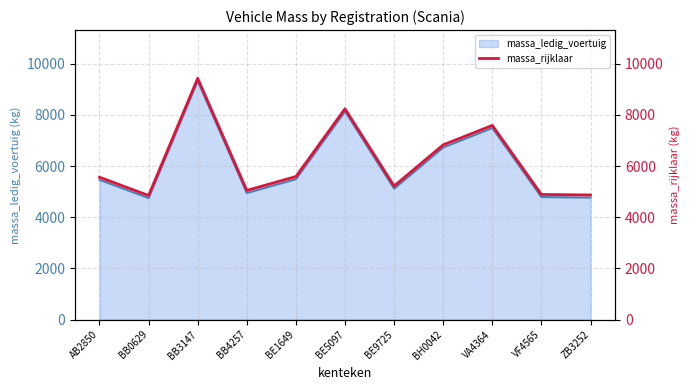

What is the label of the 2nd point from the left?

BB0629